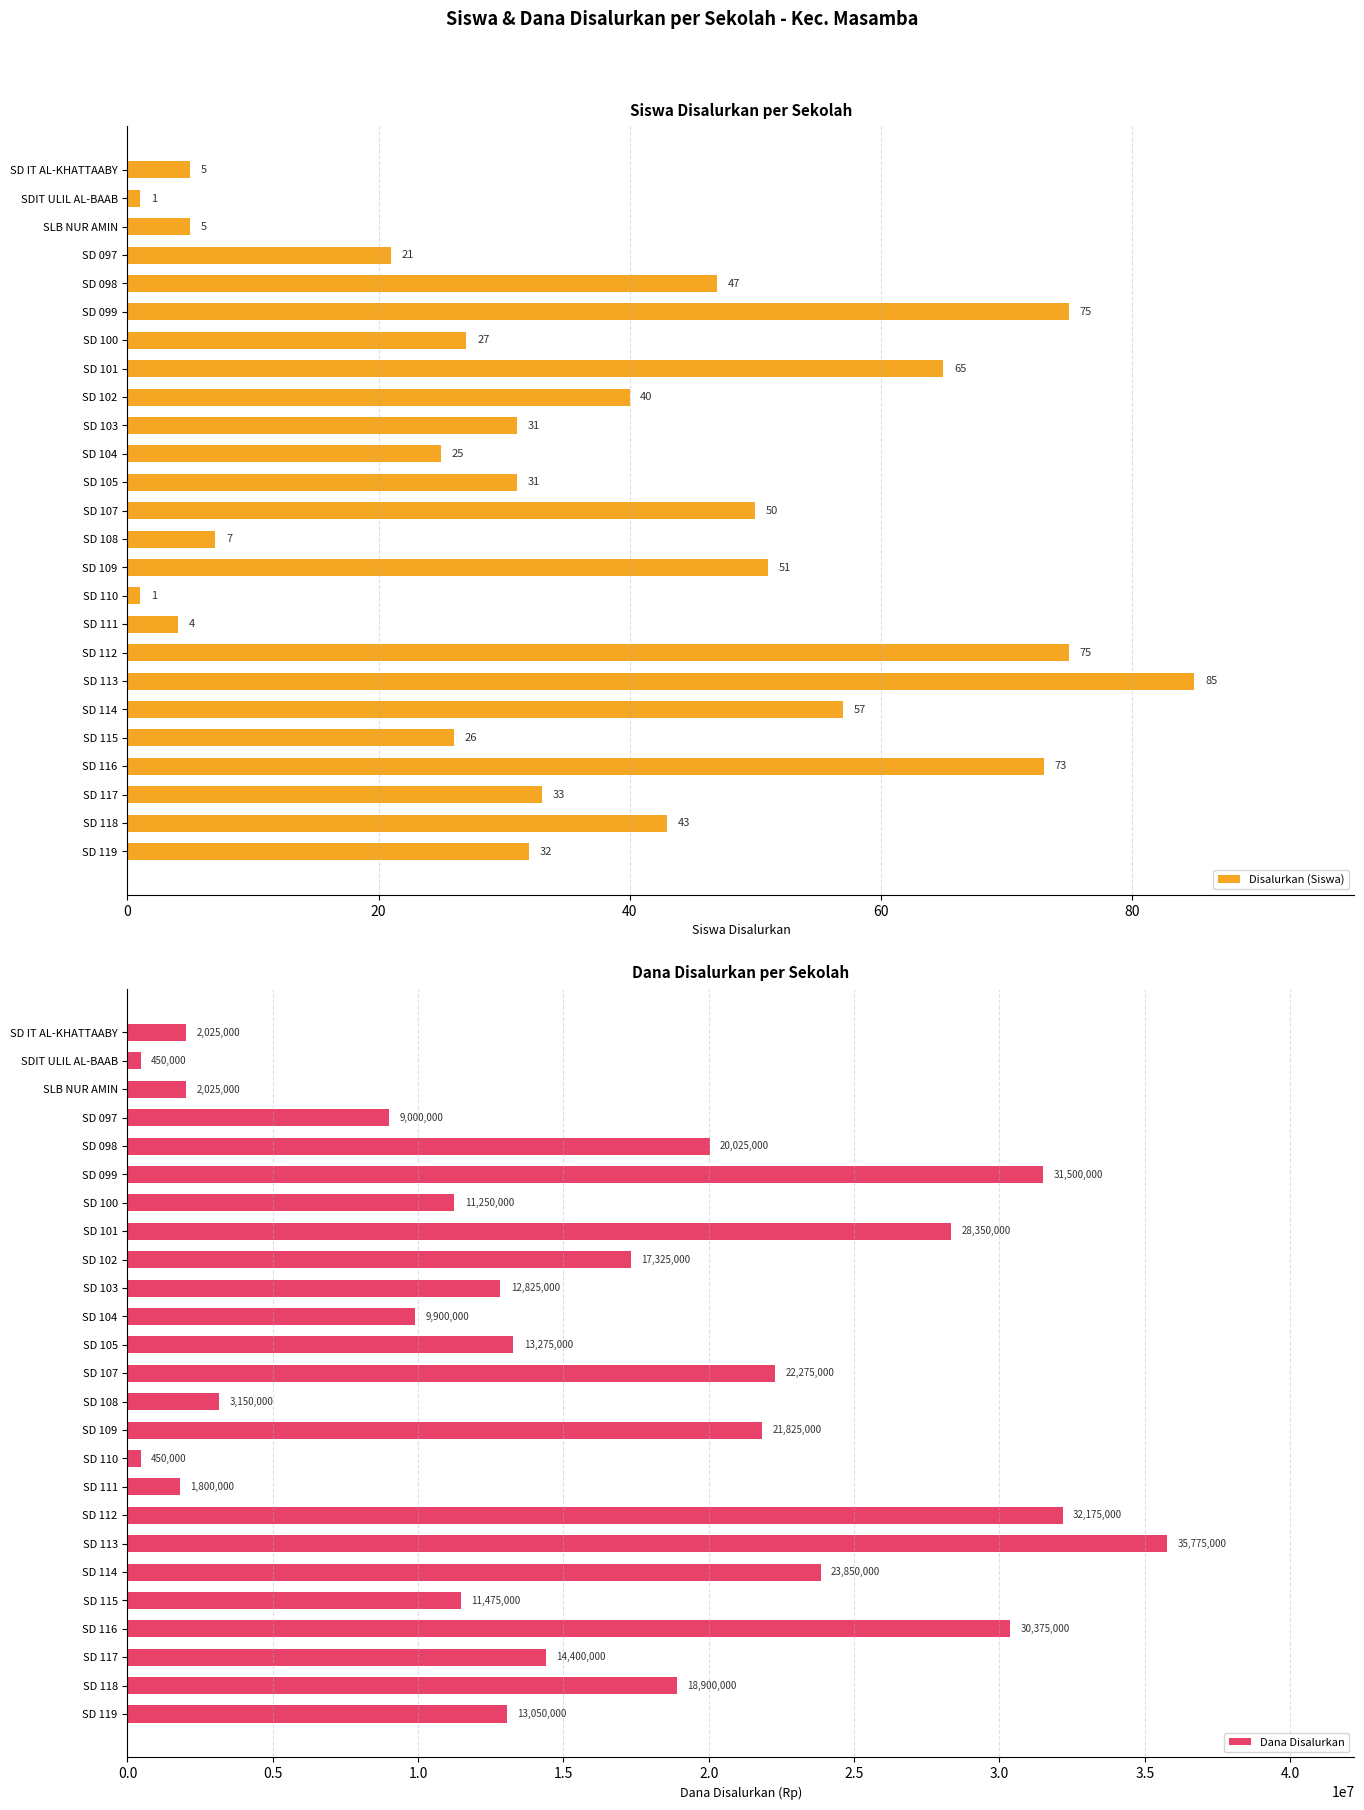

List the series in order of their overall mean, highest first.

Dana Disalurkan, Disalurkan (Siswa)